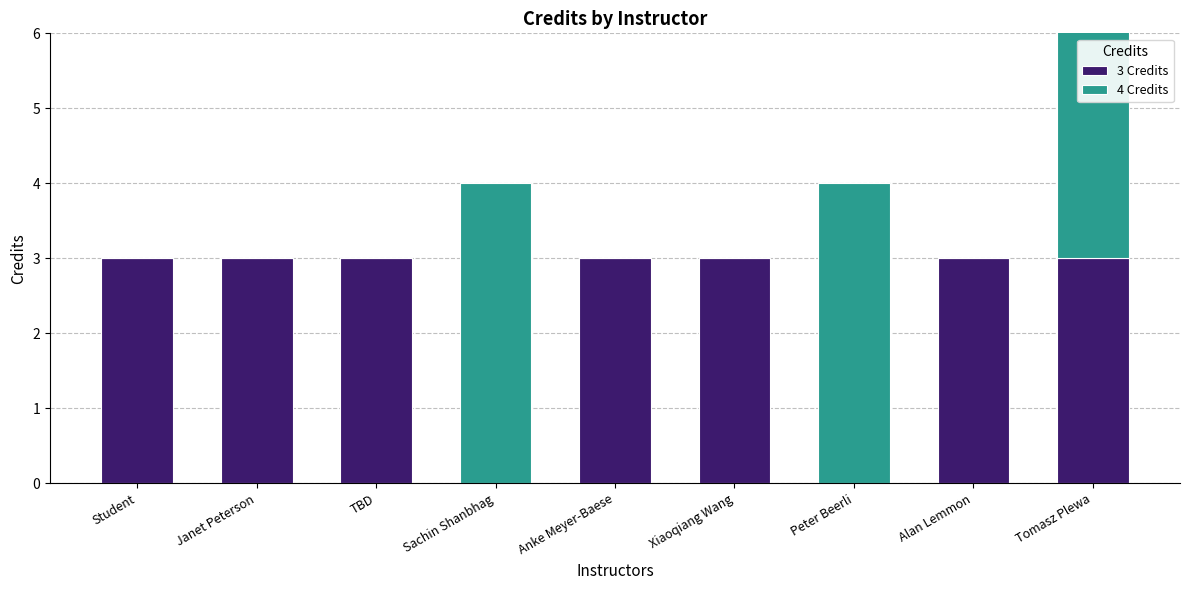

What is the label of the 3rd bar from the right?

Peter Beerli